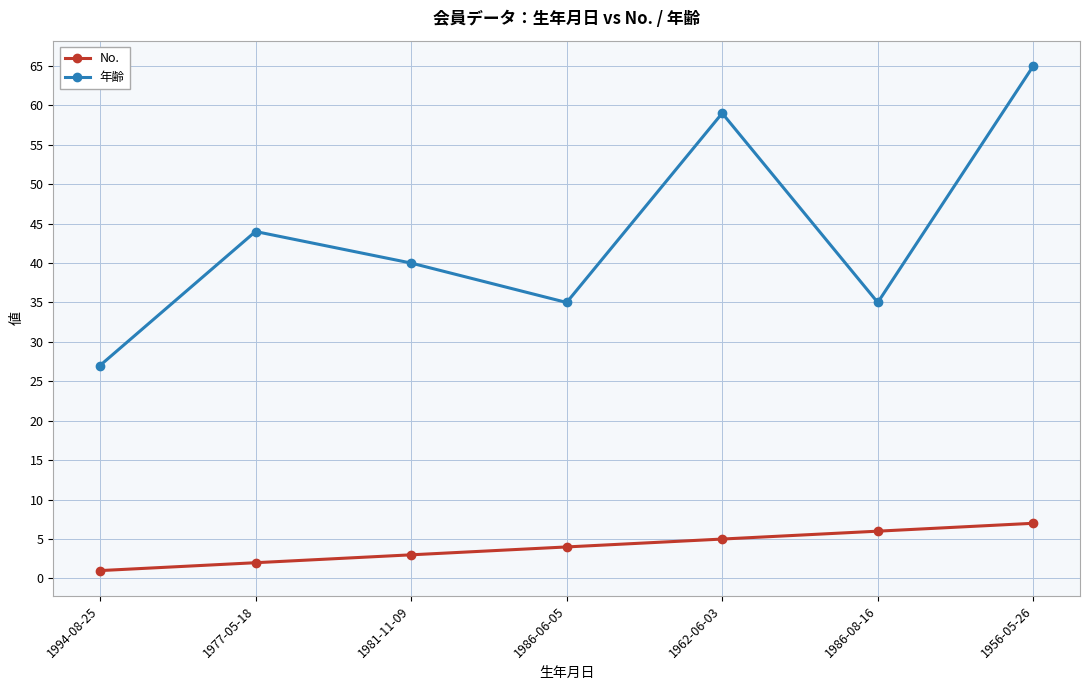

Is the value of 年齢 at 1981-11-09 greater than the value of No. at 1956-05-26?

Yes